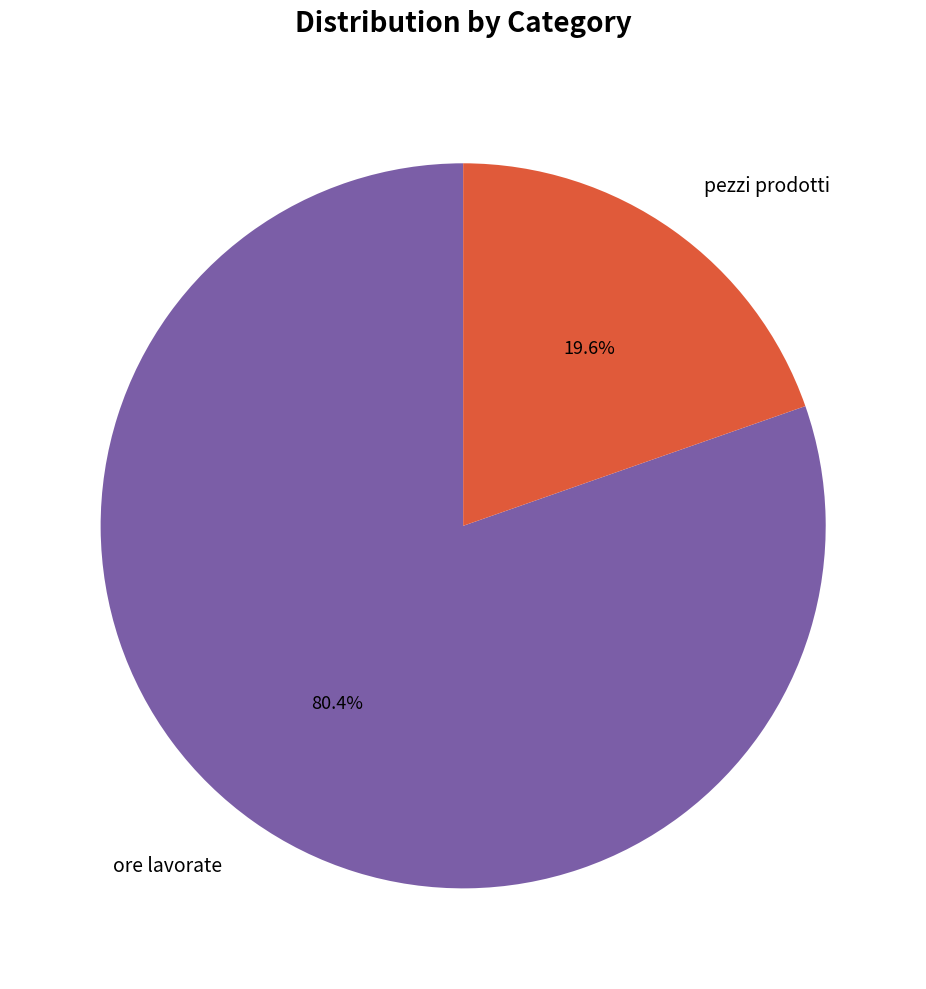

How many slices are in this pie chart?

2